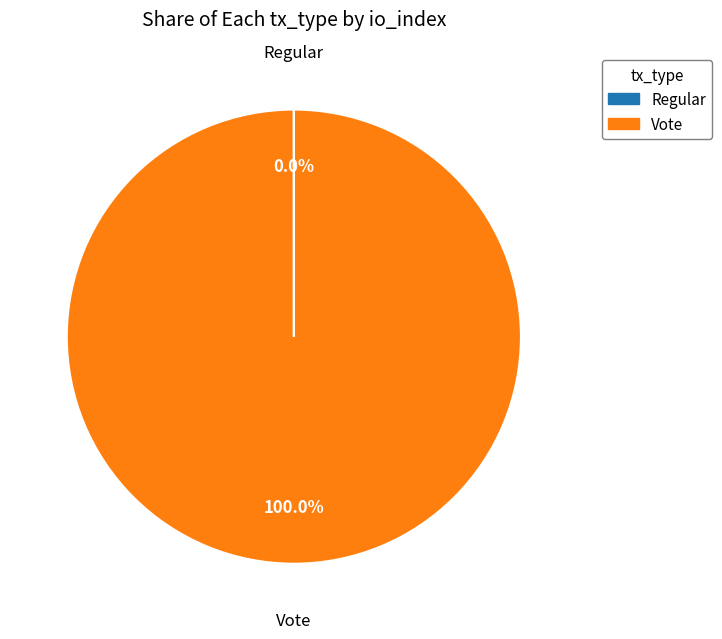

What is the largest slice in the pie chart?

Vote